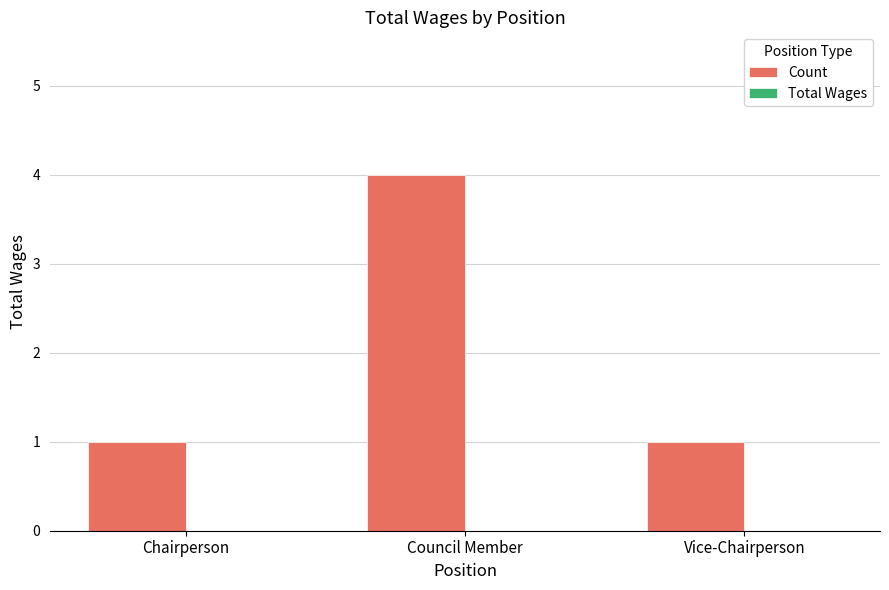

Which category has the highest value across all series?

Council Member